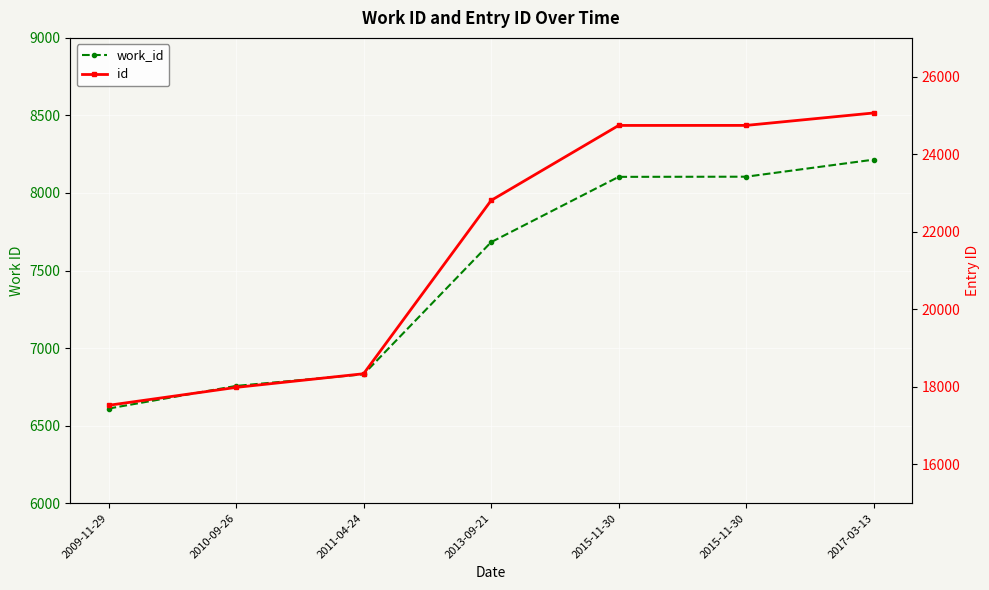

At 2011-04-24, list the series in order from smallest to largest.

work_id, id